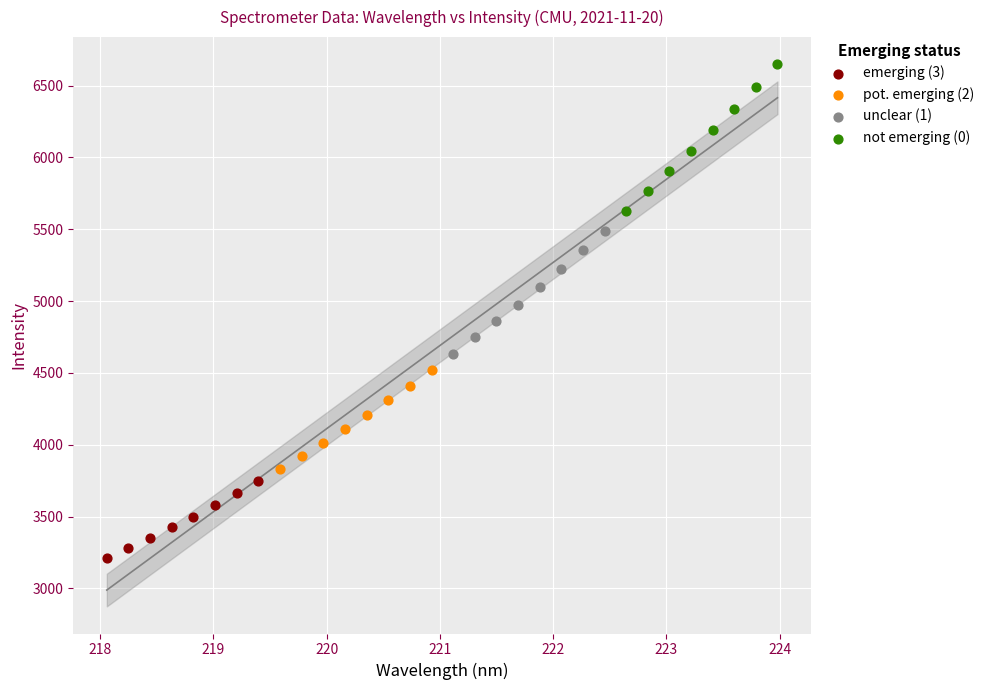

Which series reaches the minimum Y coordinate?

emerging (3)